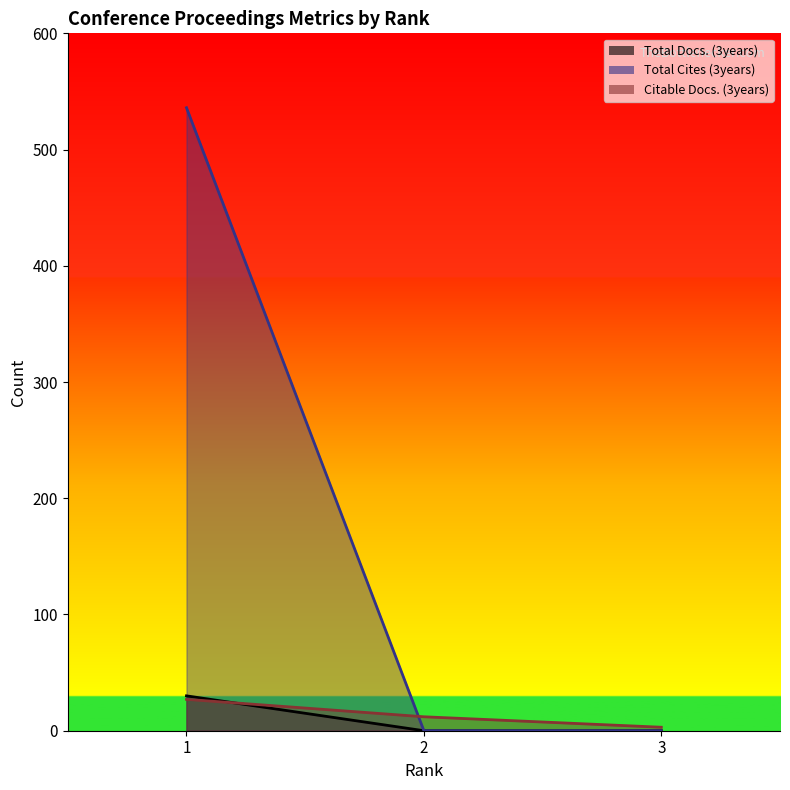

At which category is the sum across all series the highest?

1